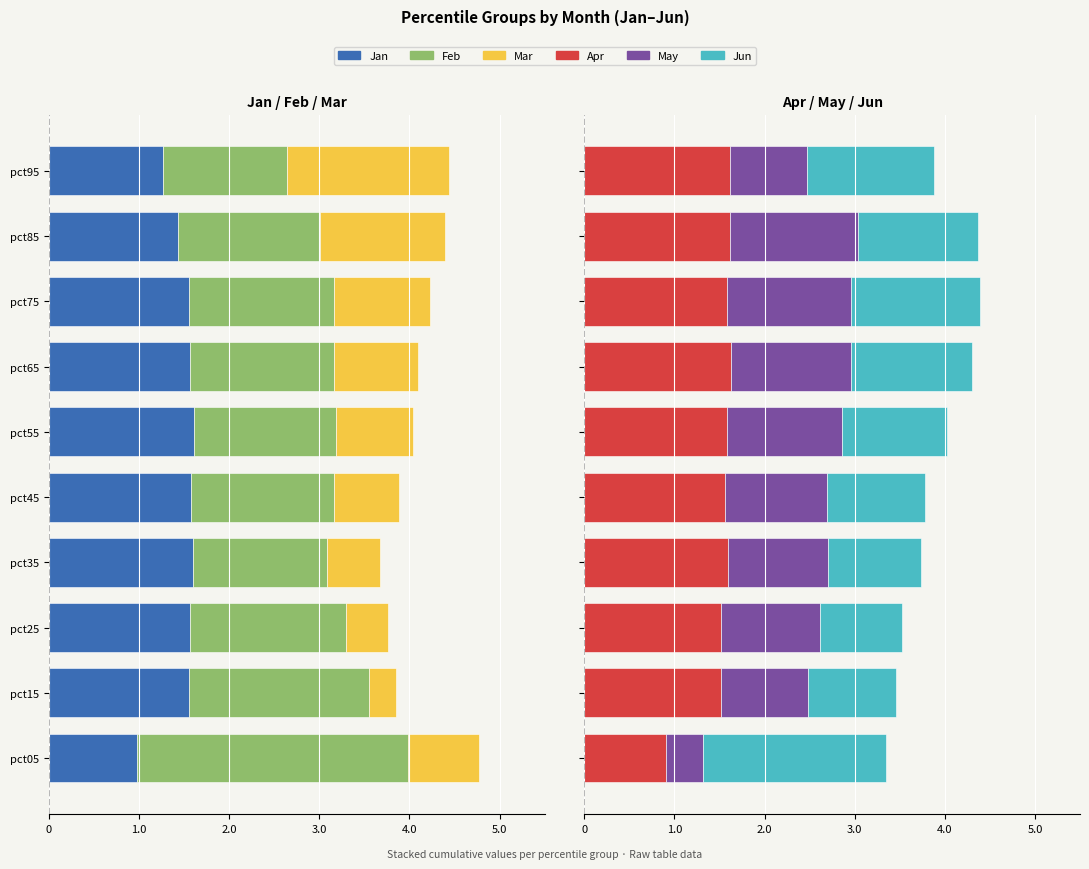

Does the chart contain stacked bars?

No